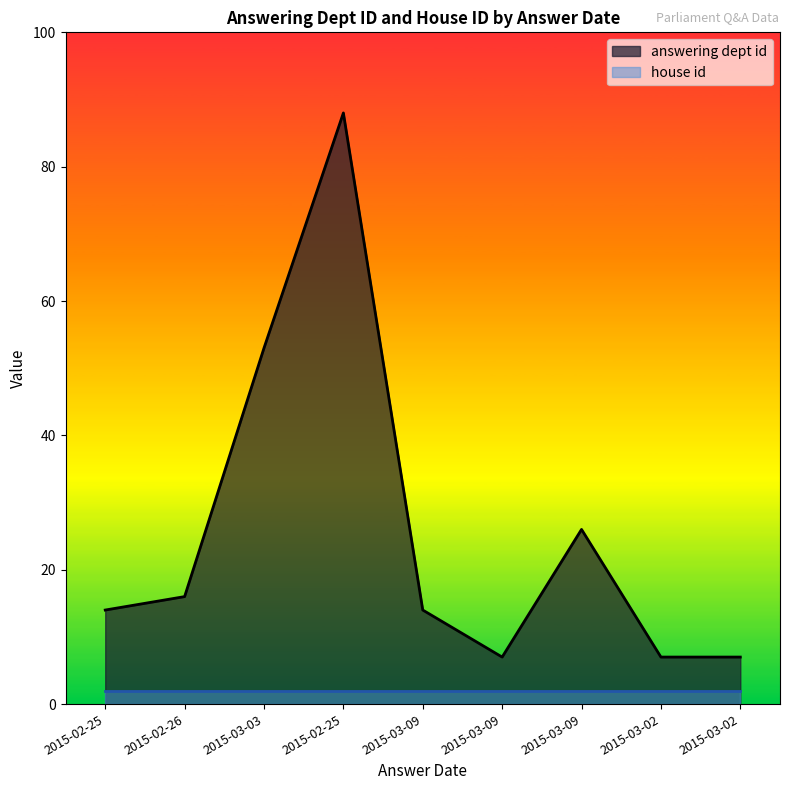

What is the change in value from 2015-02-25 to 2015-03-09?

+12